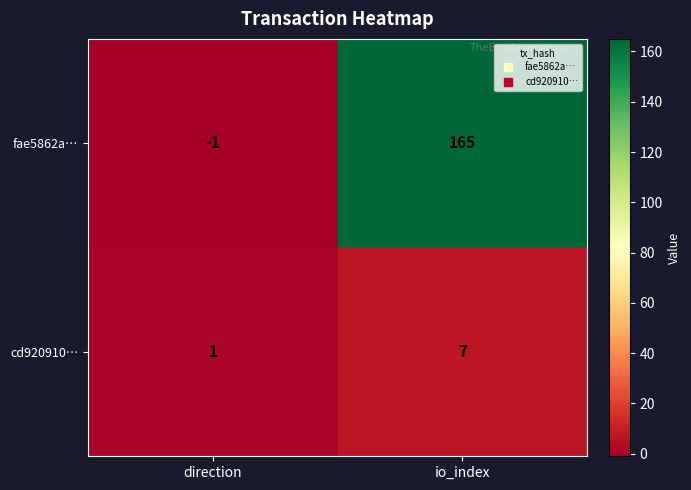

How many distinct data groups are displayed?

2